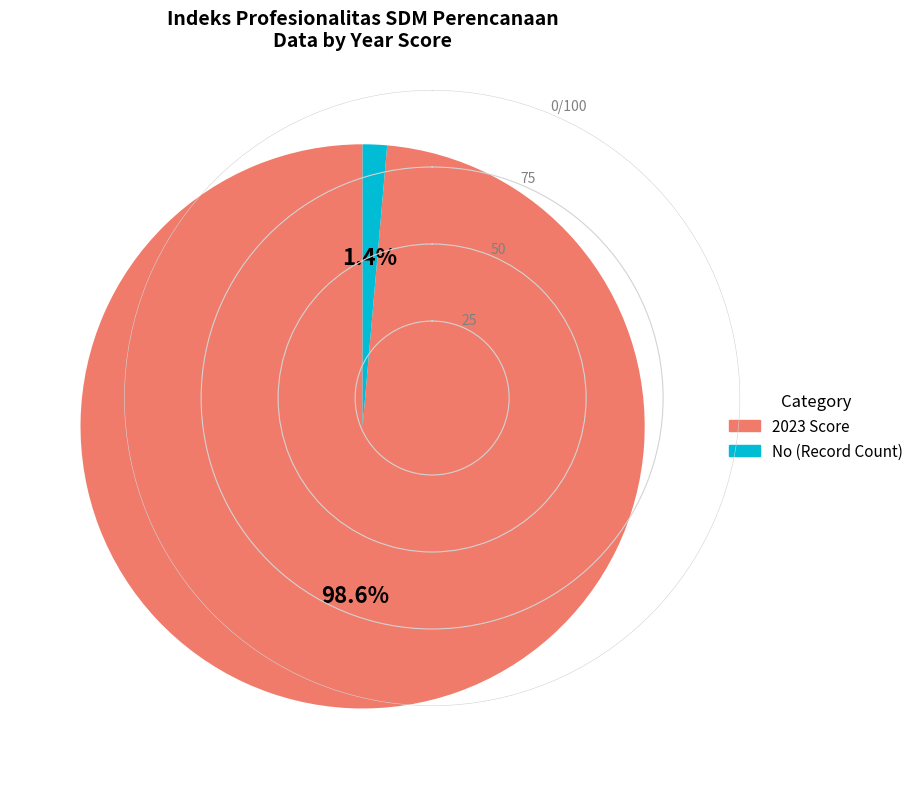

Is it true that 2023 is 99% of the pie?

True